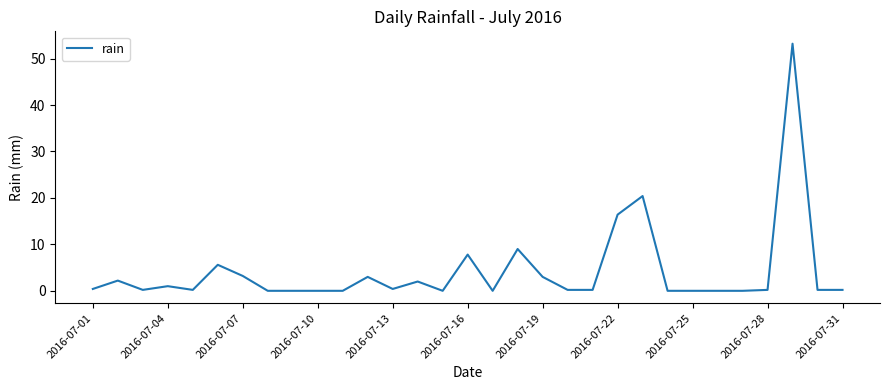

What is the greatest value displayed?

53.2